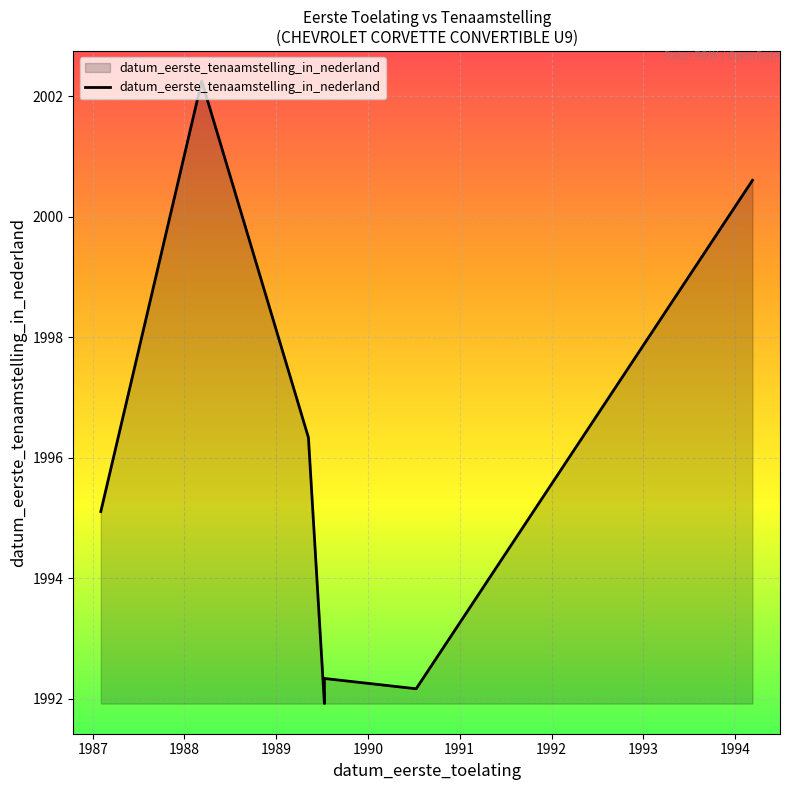

How many lines are shown in the chart?

1